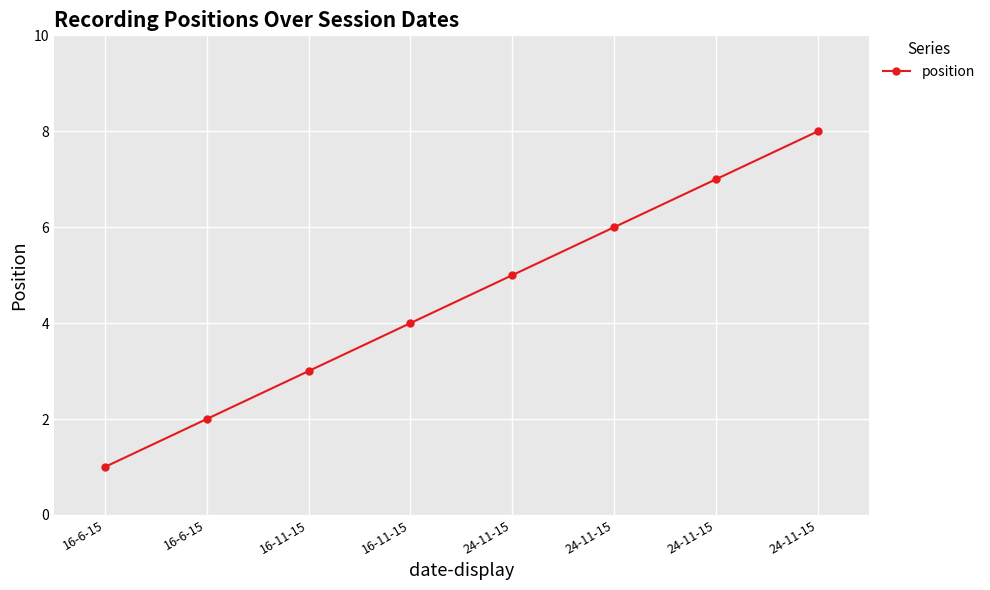

Rank the categories by value from highest to lowest.

24-11-15, 24-11-15, 24-11-15, 24-11-15, 16-11-15, 16-11-15, 16-6-15, 16-6-15